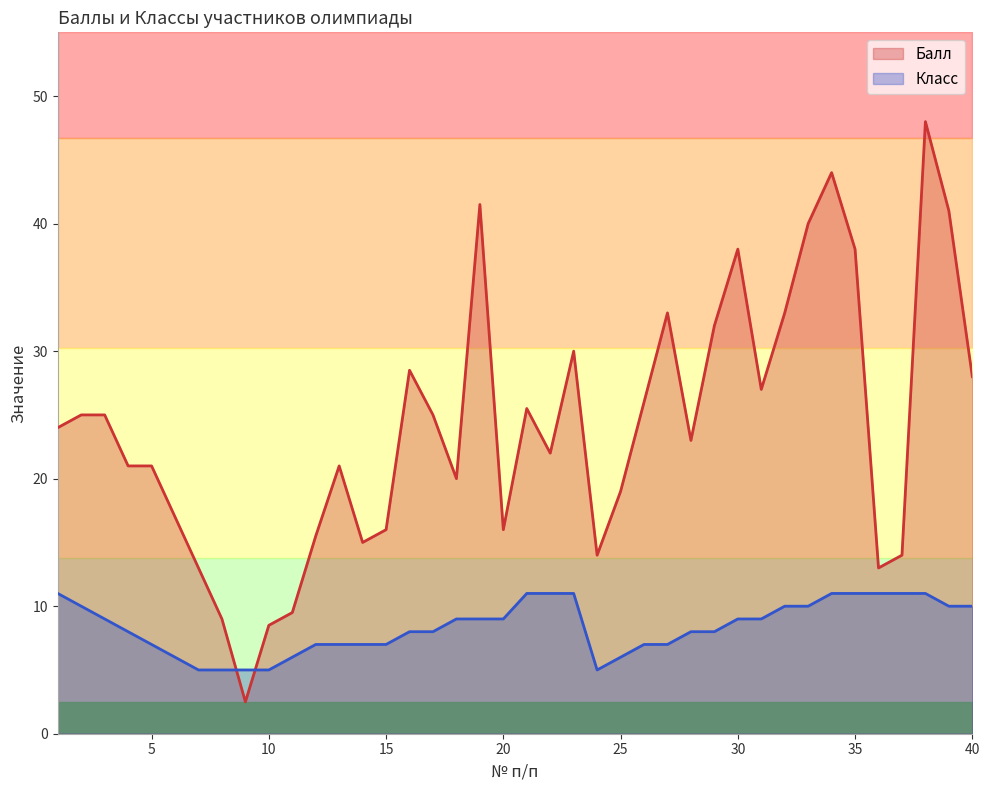

Where do Балл and Класс first cross each other?

8 and 9